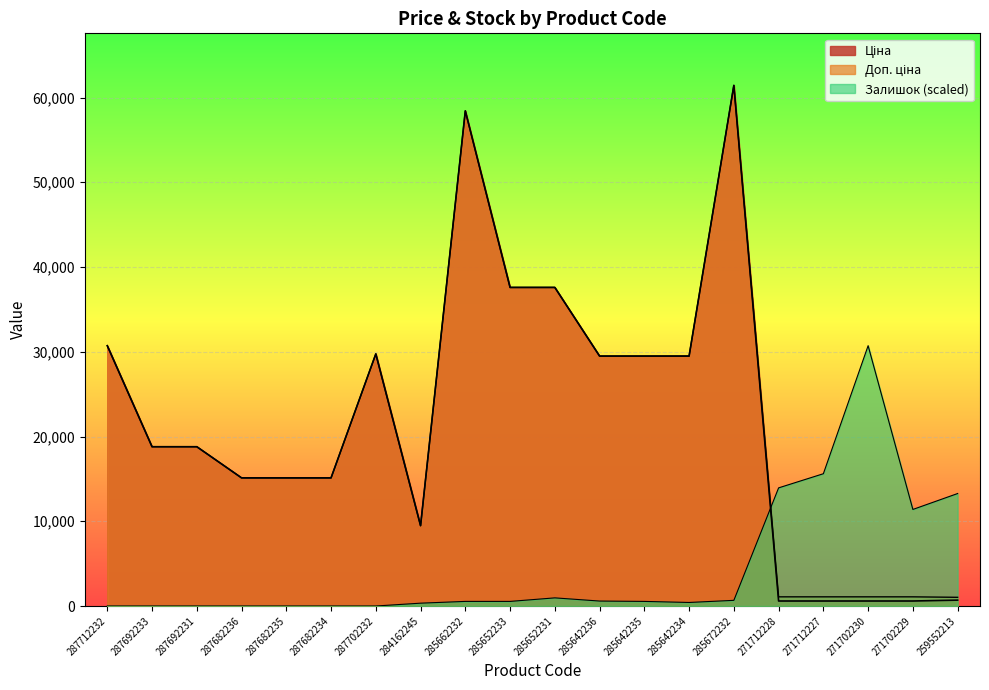

Which series changed the most between 287692231 and 285672232?

Ціна